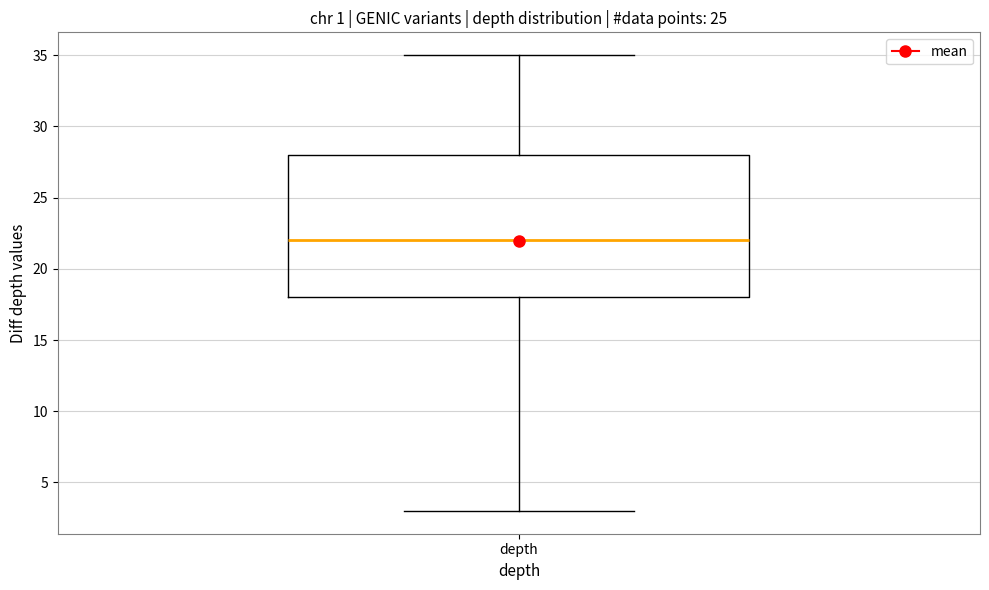

Where does the upper whisker of the box for depth end on the y-axis? The values are not printed on the chart, so give them approximately, as read against the axis.

35